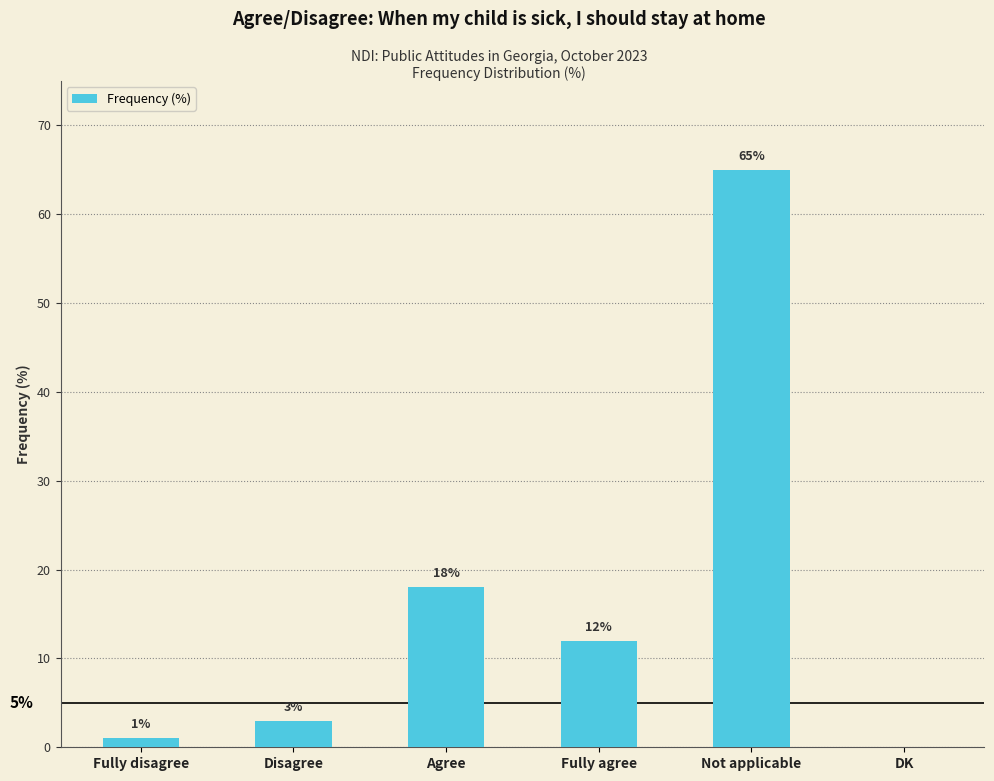

How many values are above zero?

5